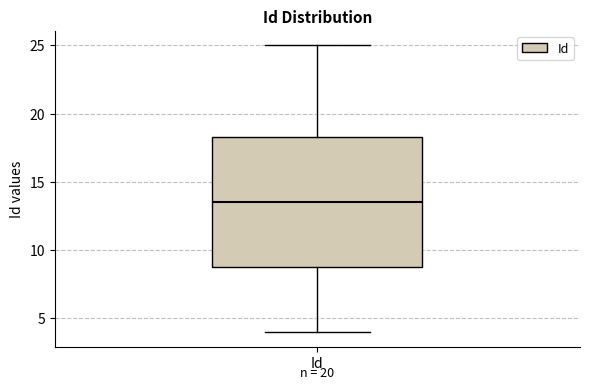

Transcribe this box plot: give where the median line is, the range the box spans, and where the two whiskers end, as read against the y-axis. The values are not printed on the chart, so give them approximately, as read against the axis.

median 13.5, box 9.0 to 18.5, whiskers 4.0 to 25.0